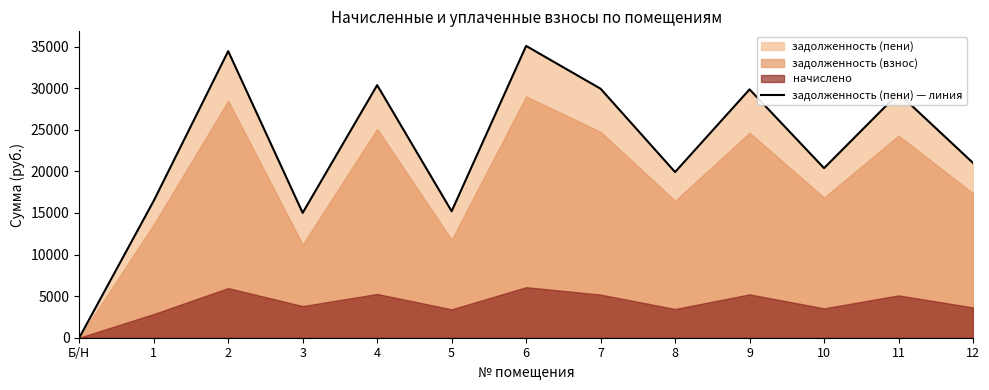

How many positive values are there?

12